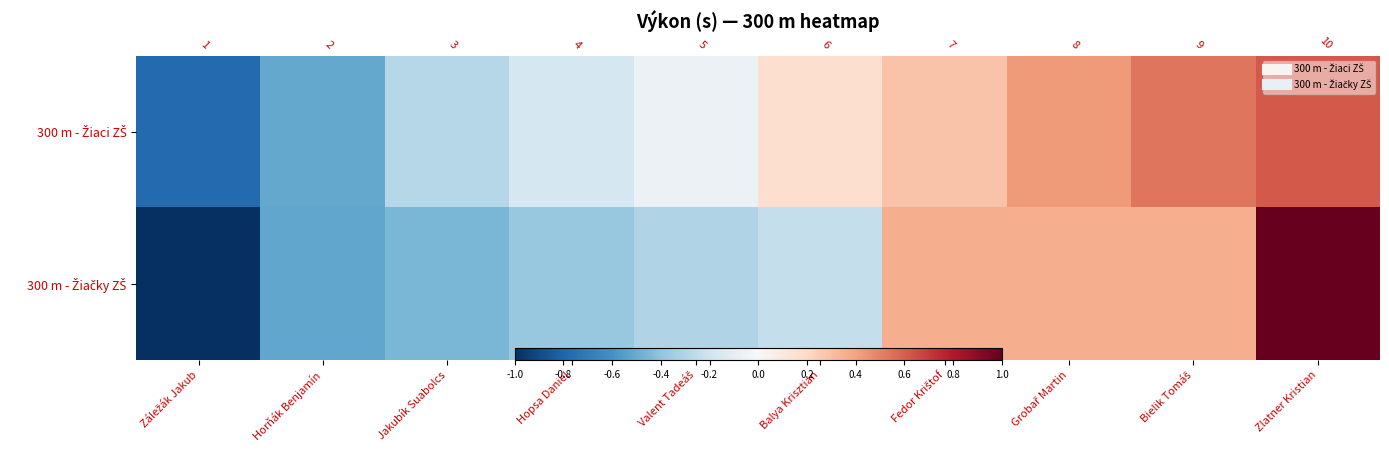

What is the maximum value for 300 m - Žiaci ZŠ?

50.1